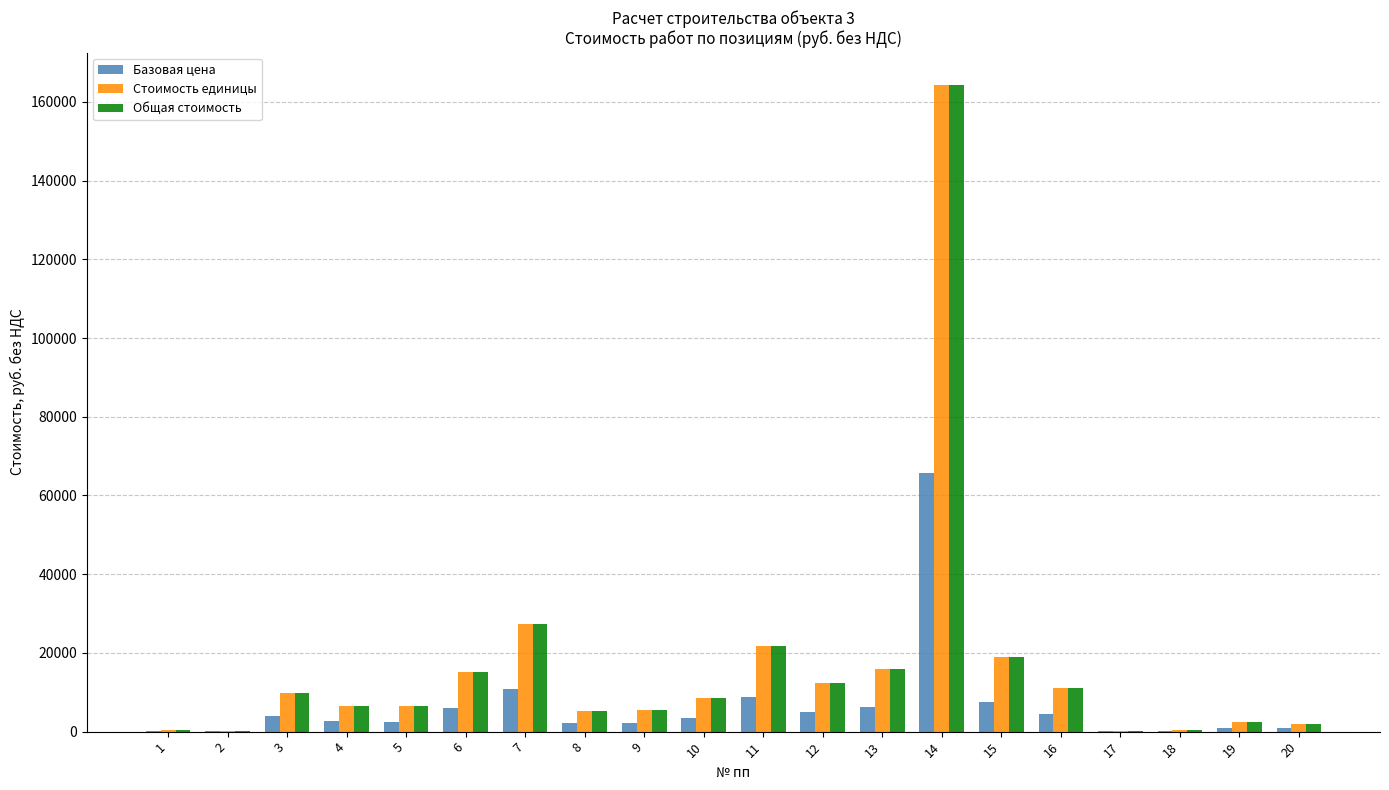

What is the sum of all Стоимость единицы values?

334450.6